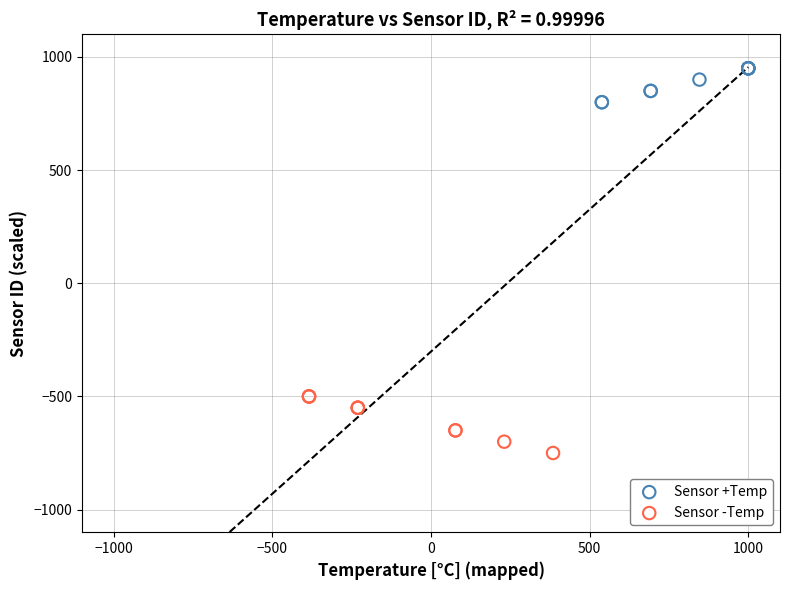

Which series contains the highest Y value?

Sensor +Temp